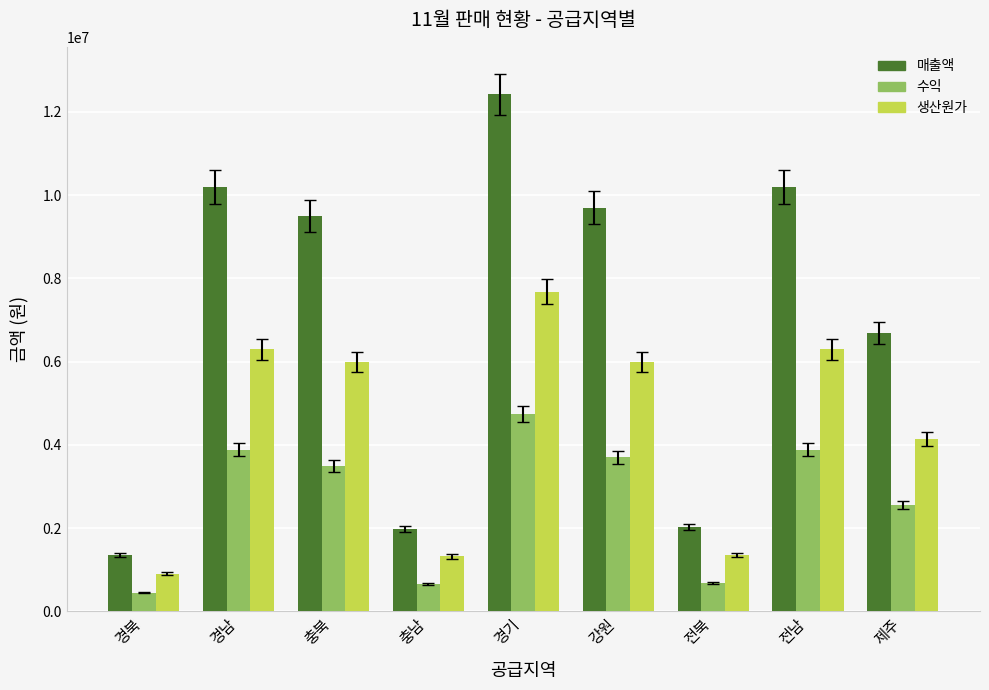

At which category does the chart reach its minimum across all series?

경북